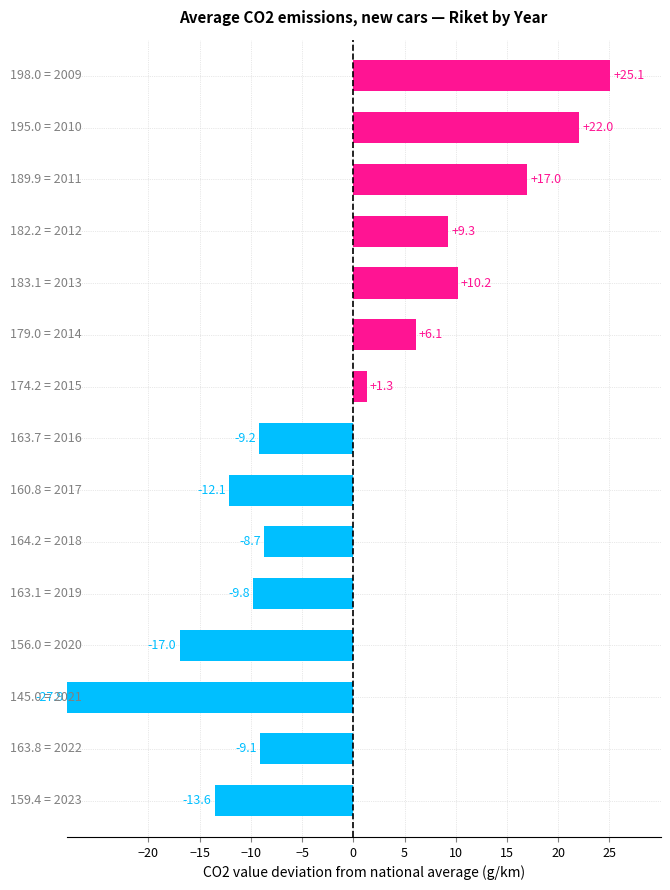

What is the greatest value displayed?

25.1